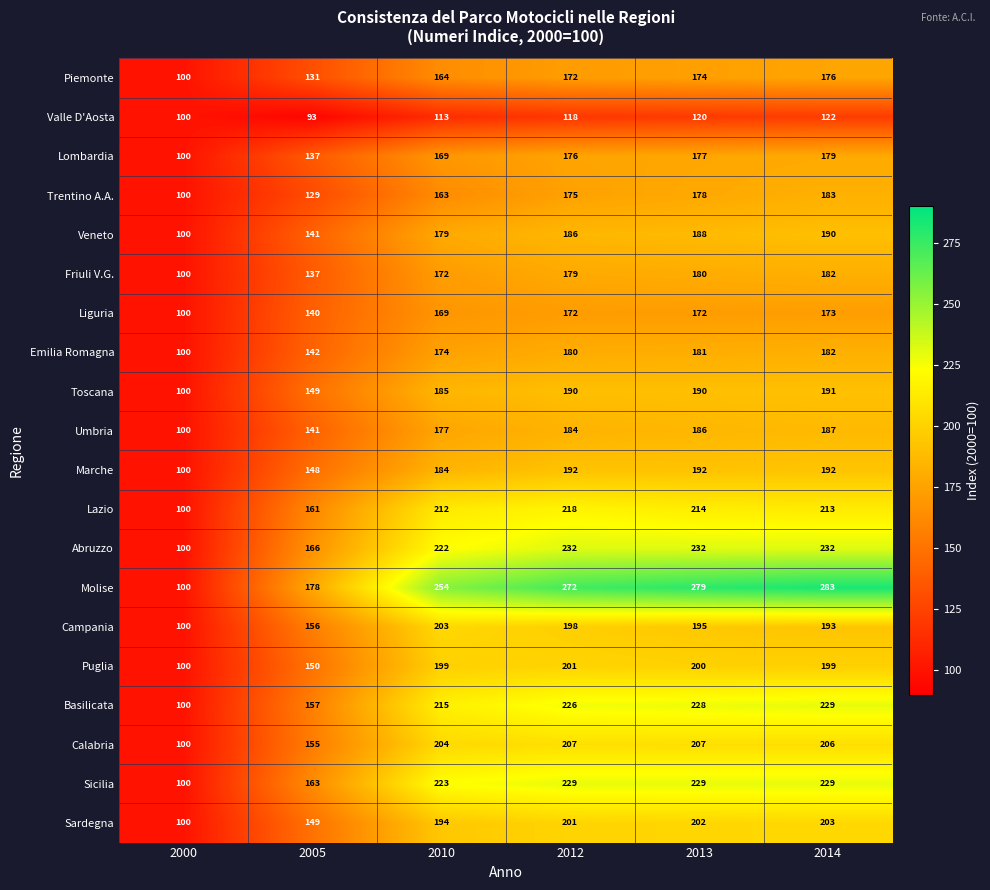

What is the total value across all series at 2005?

2923